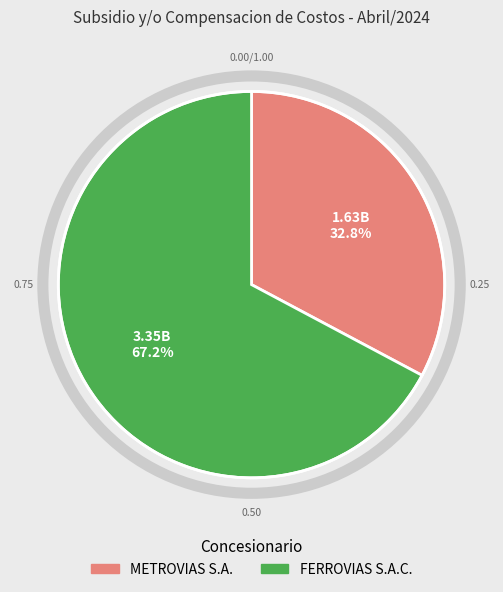

To the nearest percent, what percentage of the pie is FERROVIAS S.A.C.?

67%